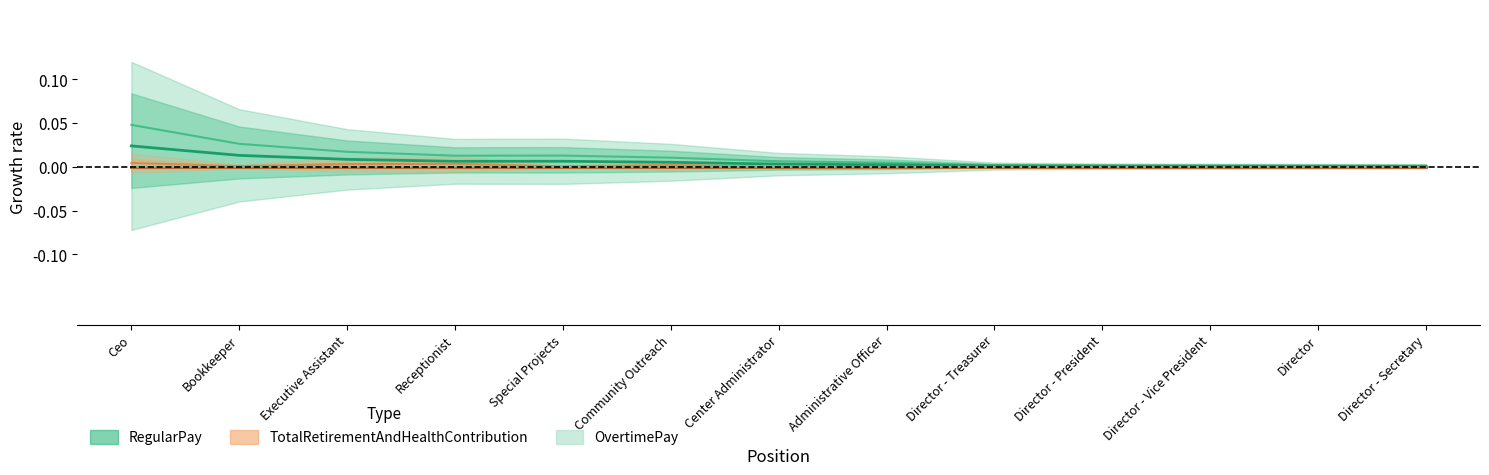

Between Bookkeeper and Director - Vice President, which series saw the biggest shift?

RegularPay